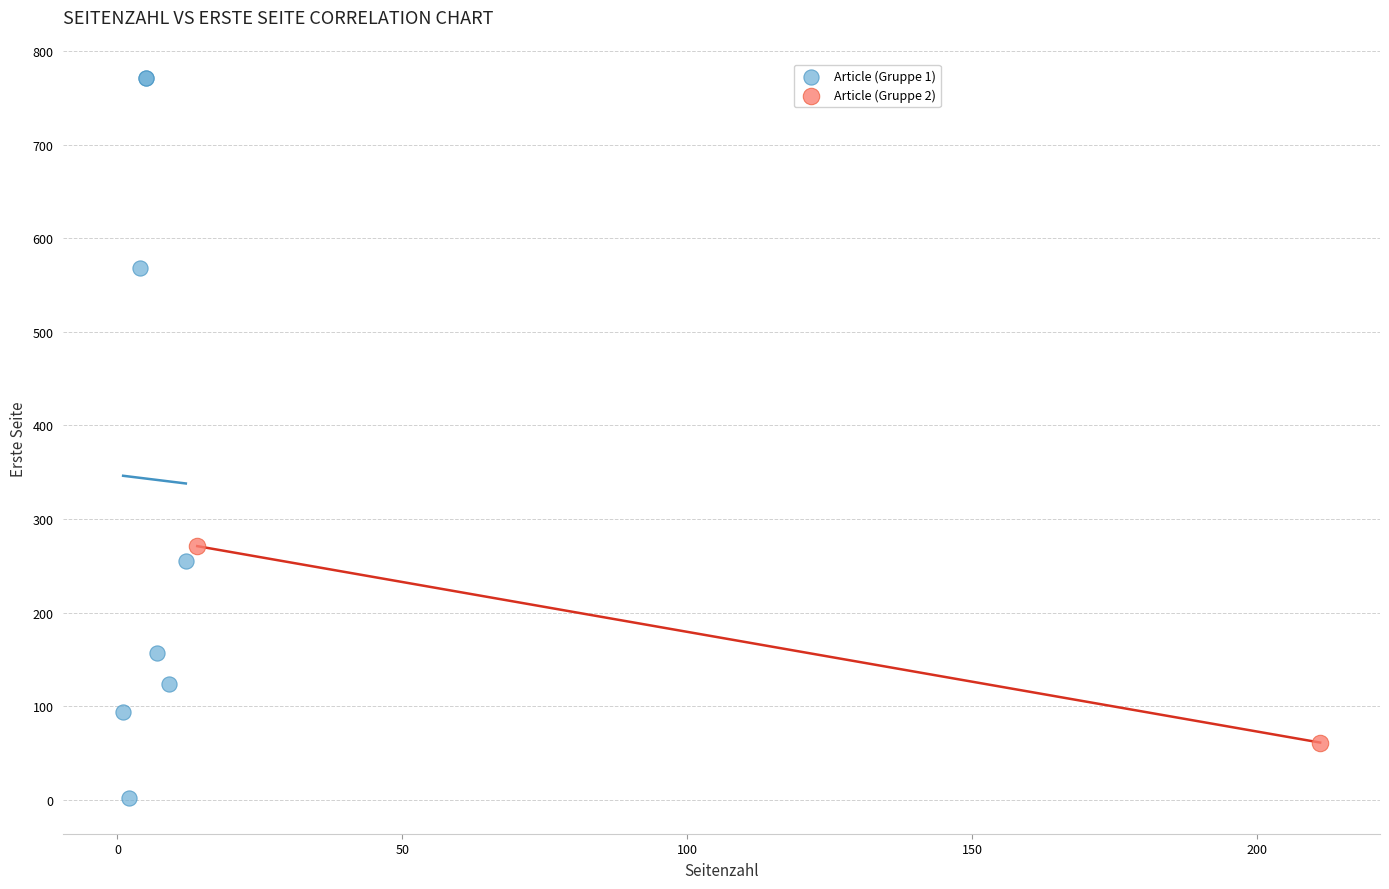

Which series contains the highest Y value?

Article (Gruppe 1)